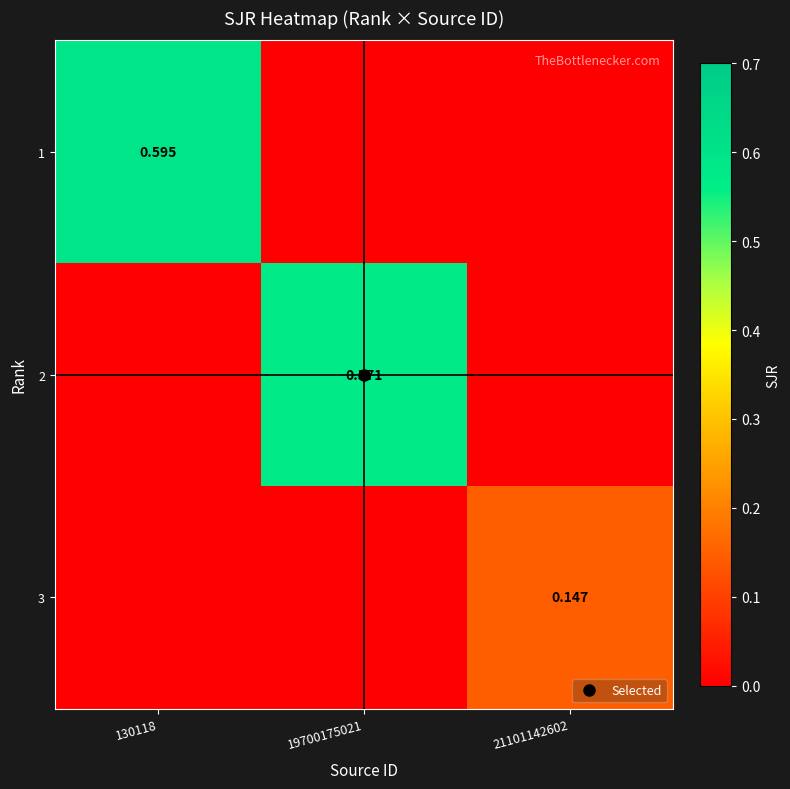

How many data points does each series have?

3